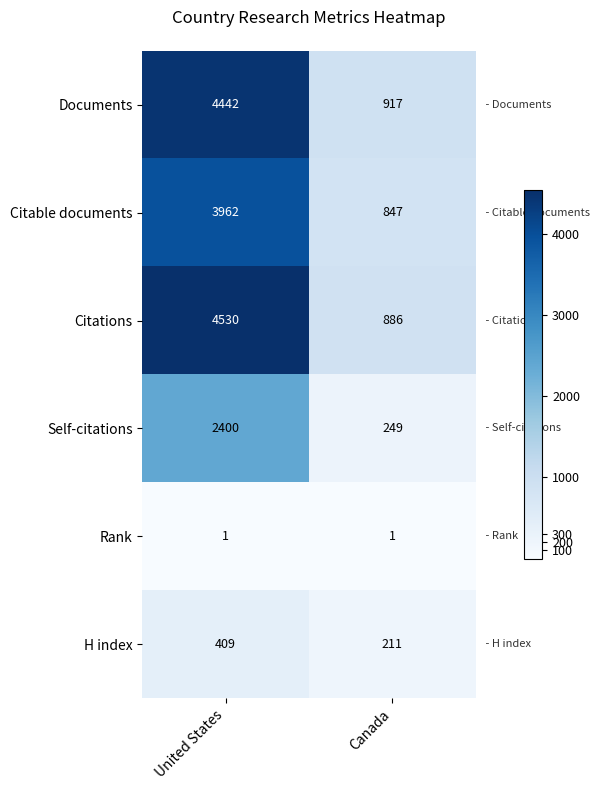

True or false: H index has a value of 211 at Canada.

True